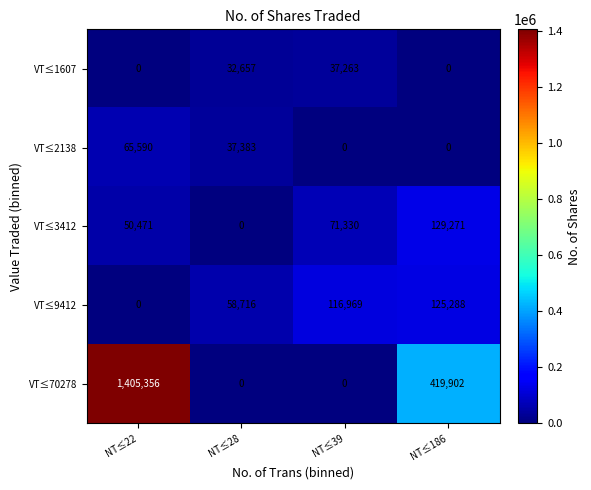

At which category is the sum across all series the highest?

NT≤22